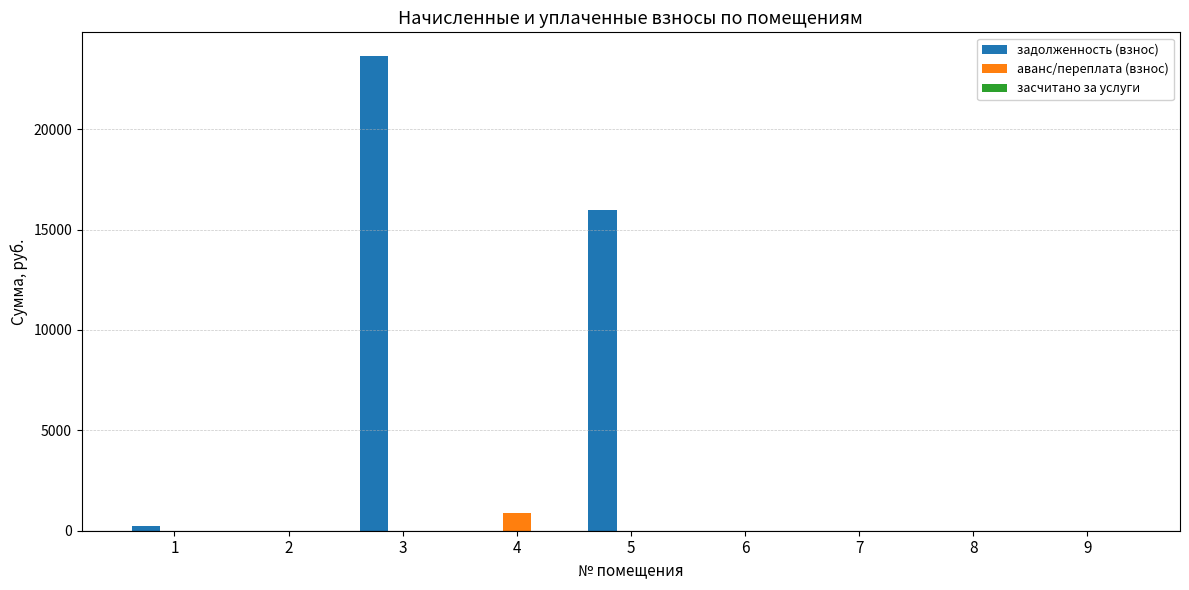

The value of аванс/переплата (взнос) at 1 is 0.0. True or false?

True